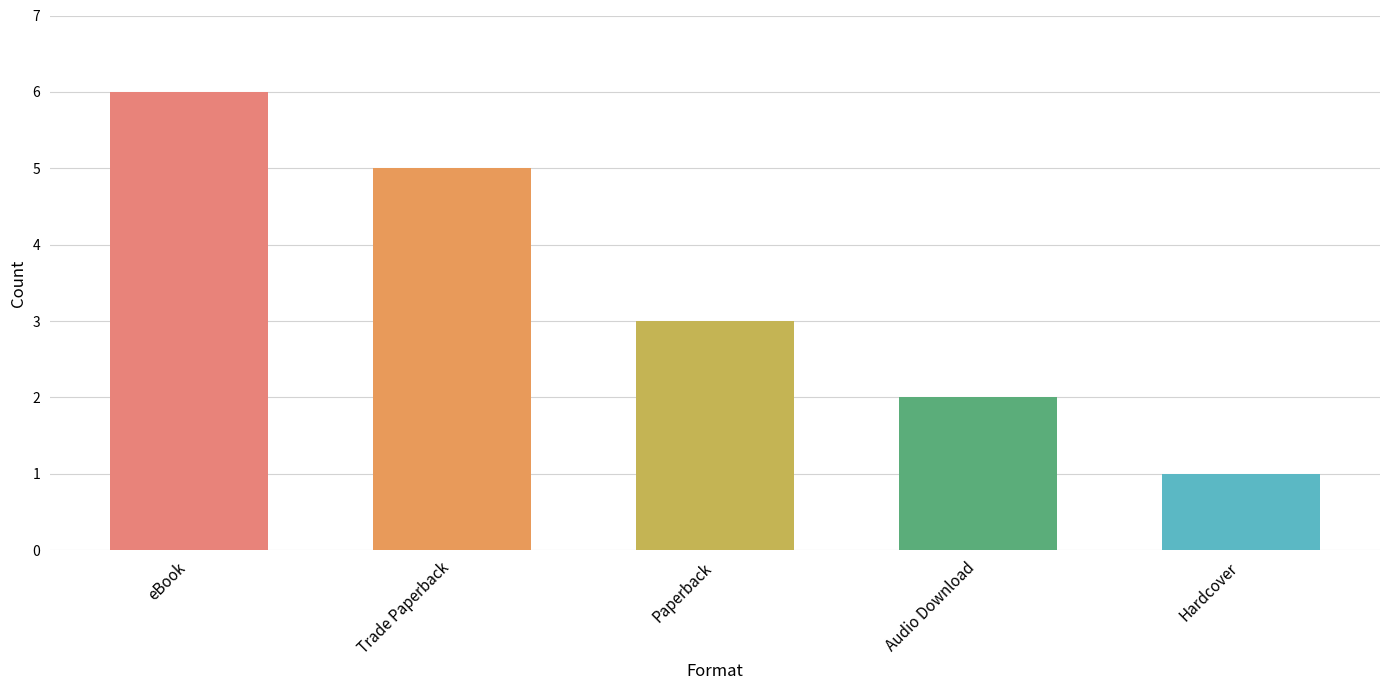

Which category has the lowest value across all series?

Hardcover